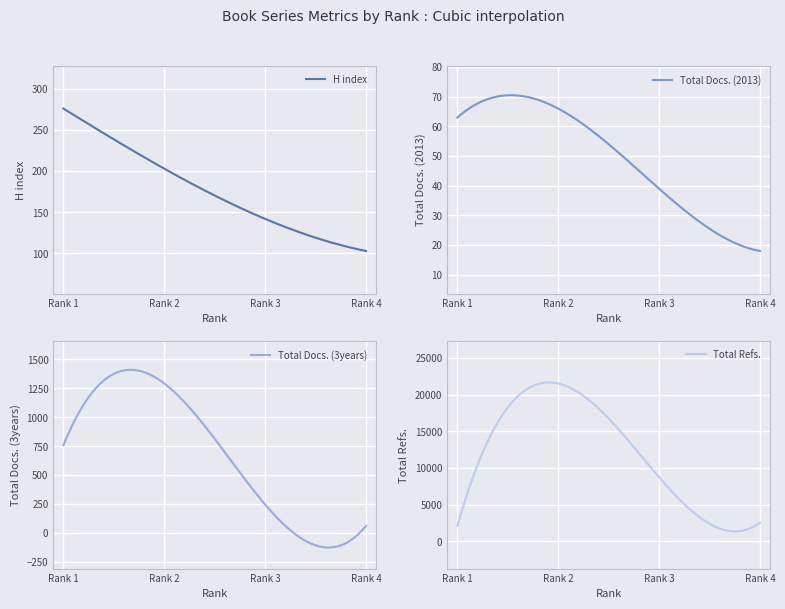

How many lines are shown in the chart?

4